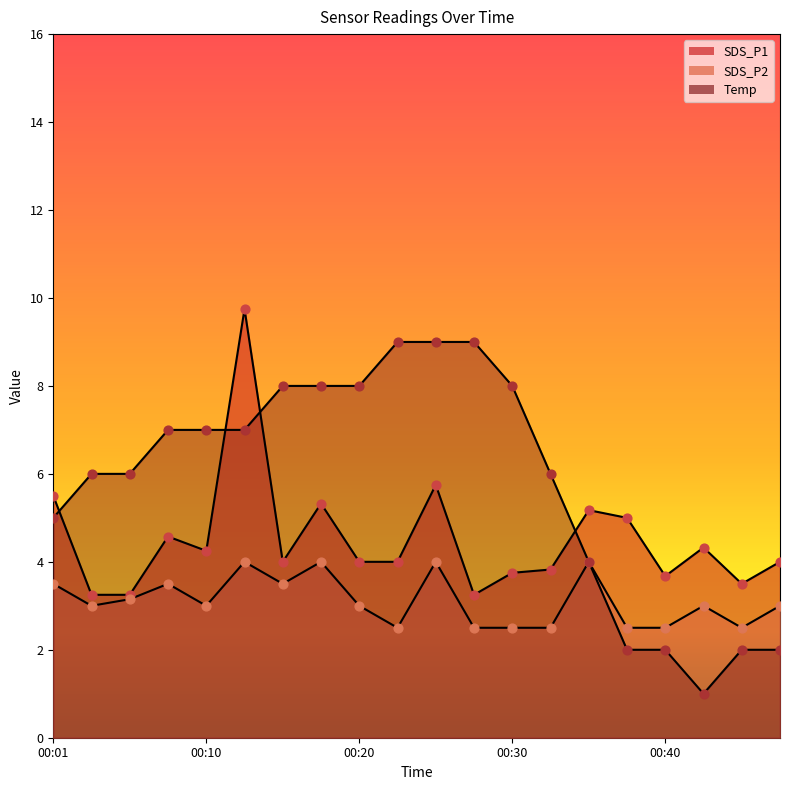

At how many categories does at least one series exceed 6?

13